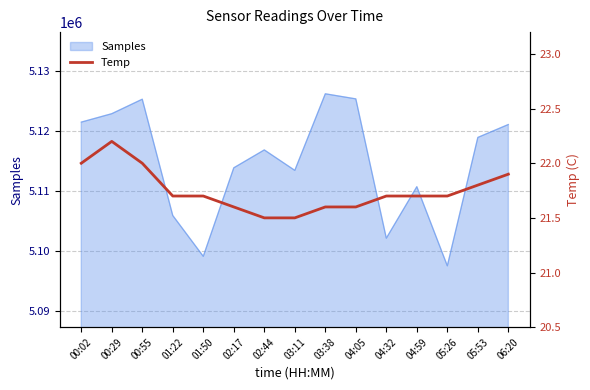

The value at 01:22 is 11.9. True or false?

False